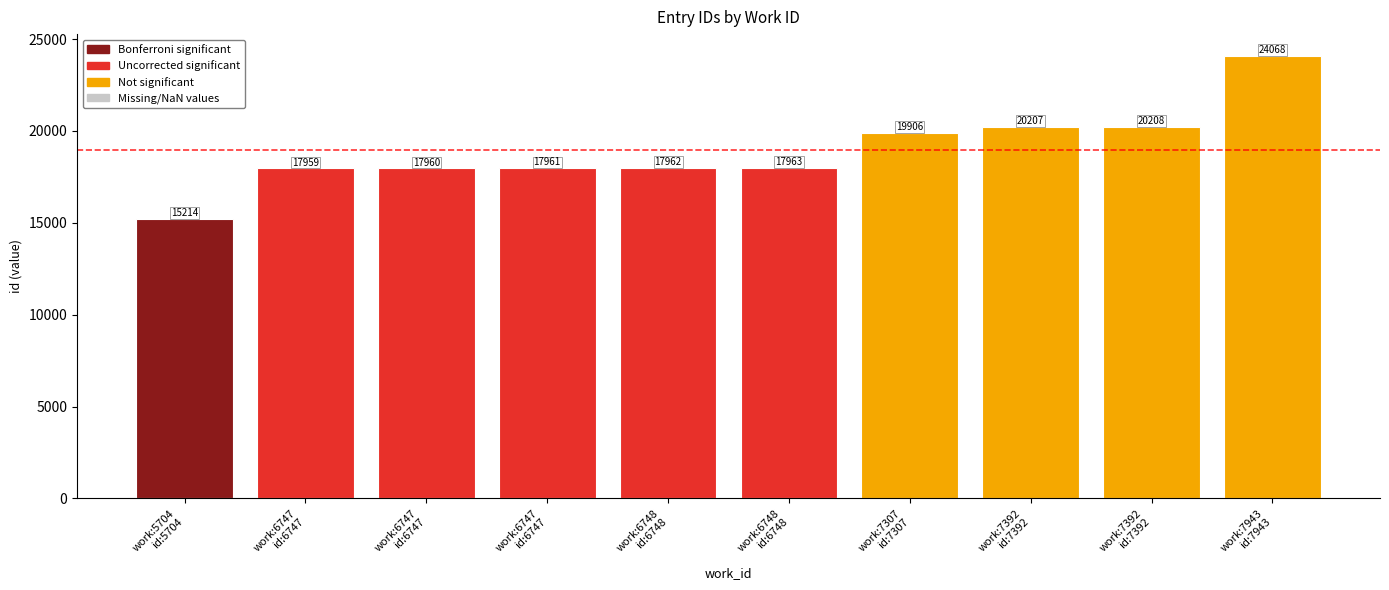

Which has a higher value, work:6747
id:6747 or work:6747
id:6747?

work:6747
id:6747